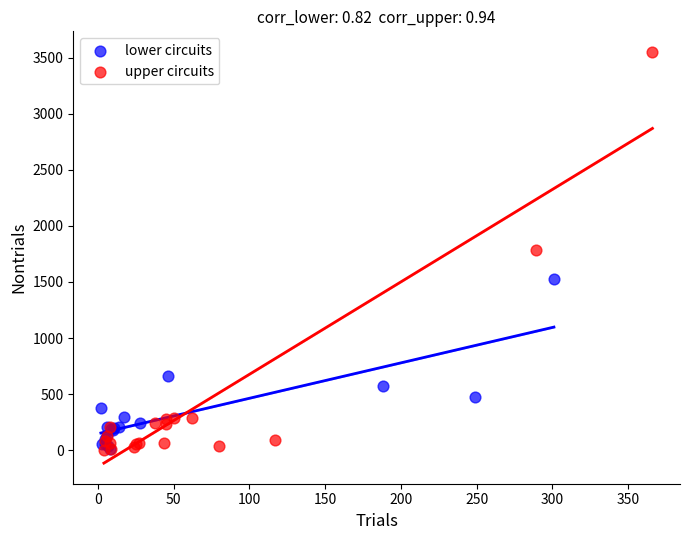

Which series has the largest Y range (max minus min)?

upper circuits